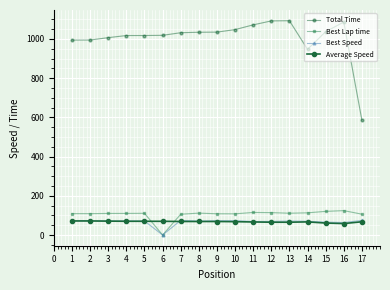

Does the chart have visible grid lines?

Yes